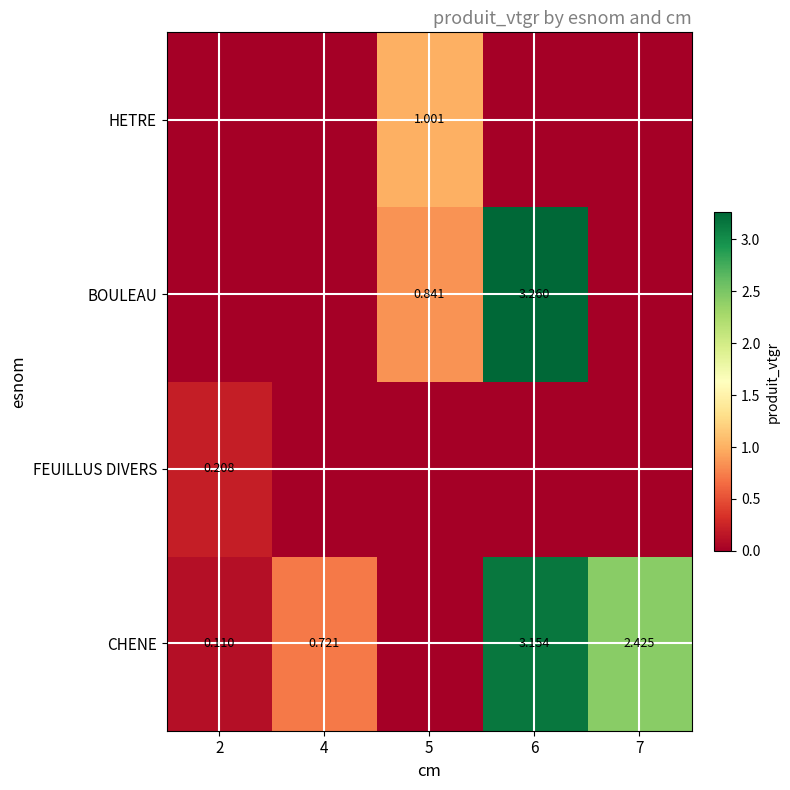

The BOULEAU series shows -1.9 at 2. True or false?

False